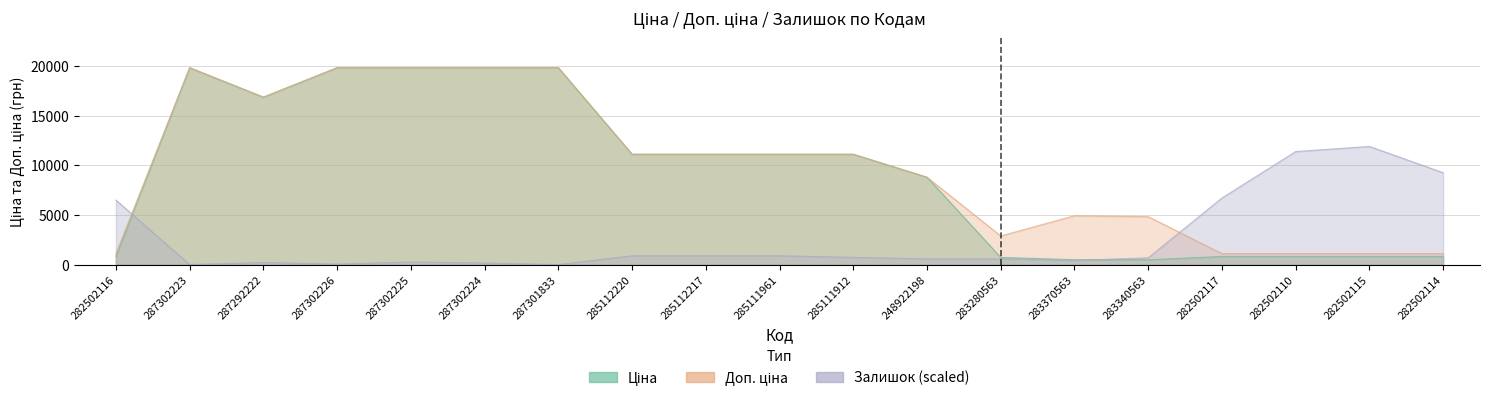

True or false: Ціна and Доп. ціна cross at least once.

False